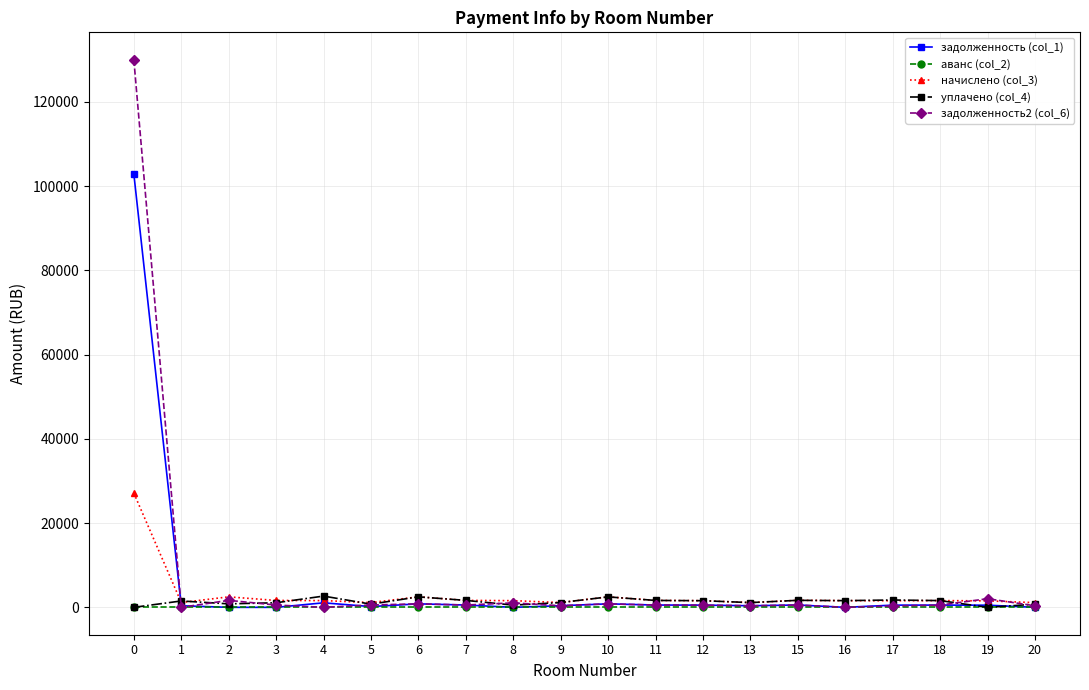

True or false: задолженность2 (col_6) has more than 2 interior local peaks.

True